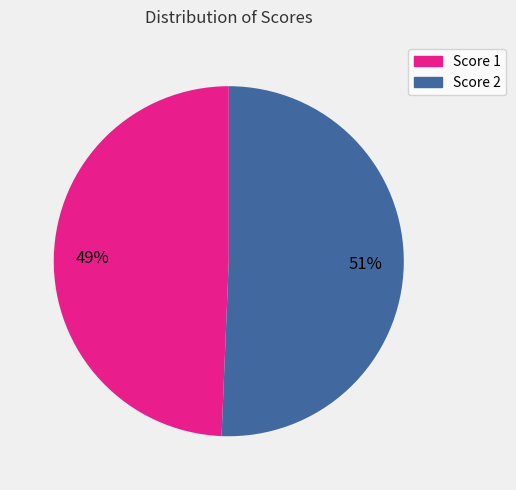

What is the smallest slice in the pie chart?

Score 1